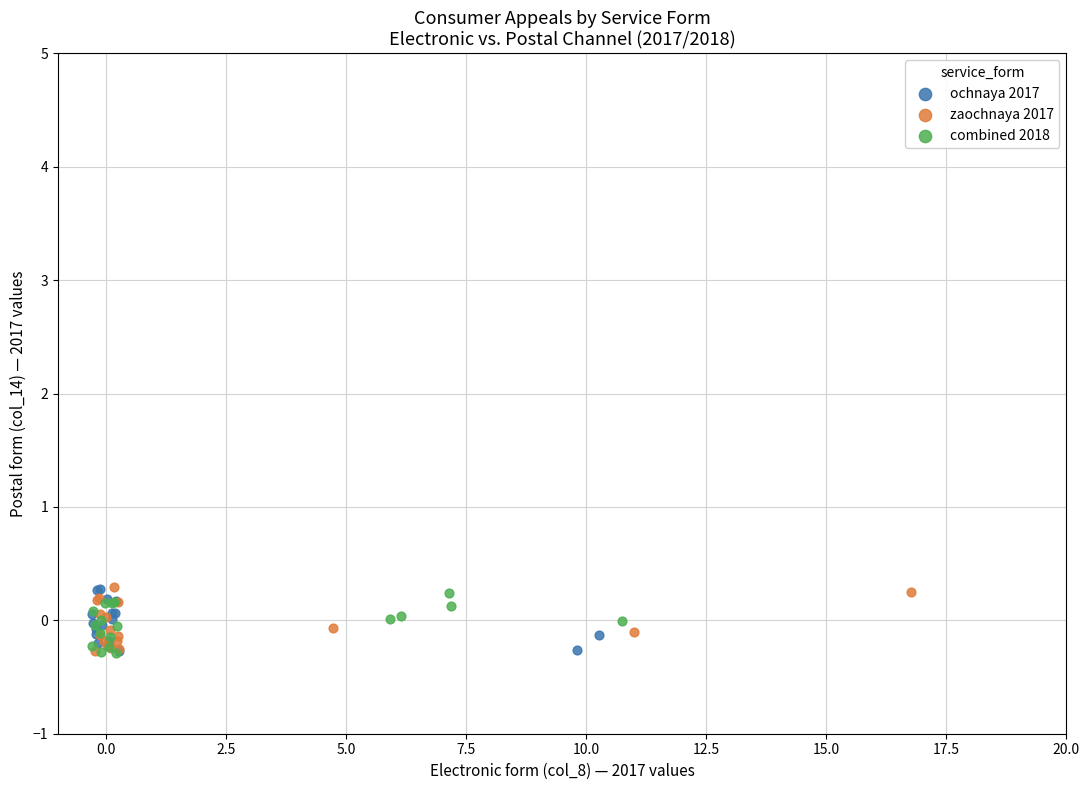

What are all the series names shown in the legend?

ochnaya 2017, zaochnaya 2017, combined 2018